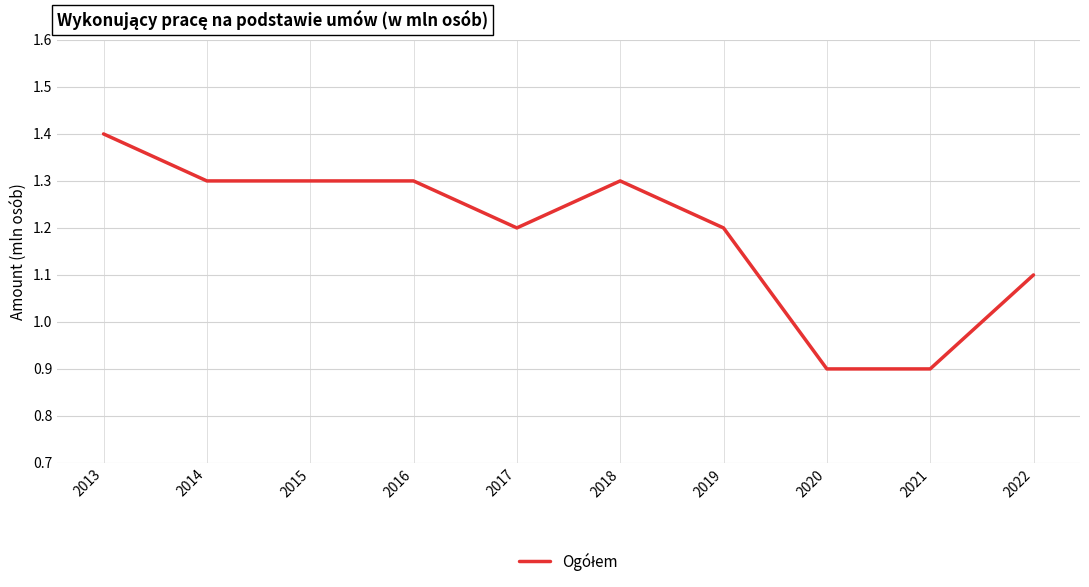

Read the value at 2020.

0.9